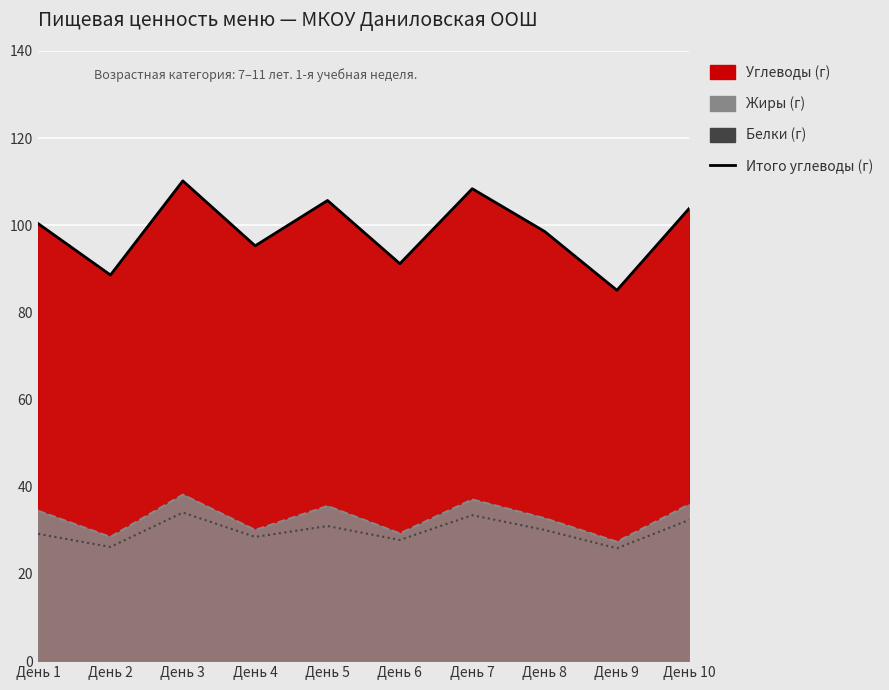

What is the sum of all Итого углеводы (г) values?

987.4